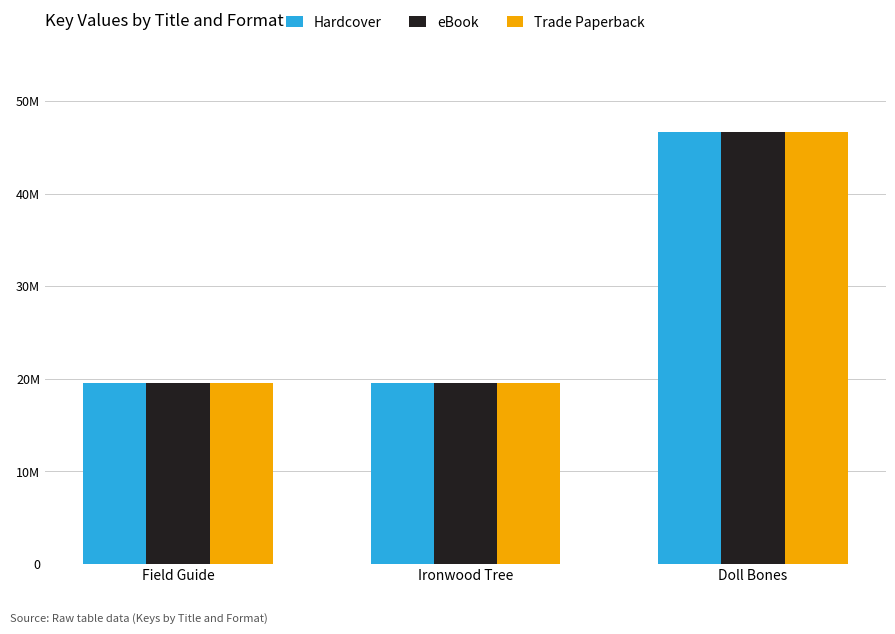

What are all the series names shown in the legend?

Hardcover, eBook, Trade Paperback